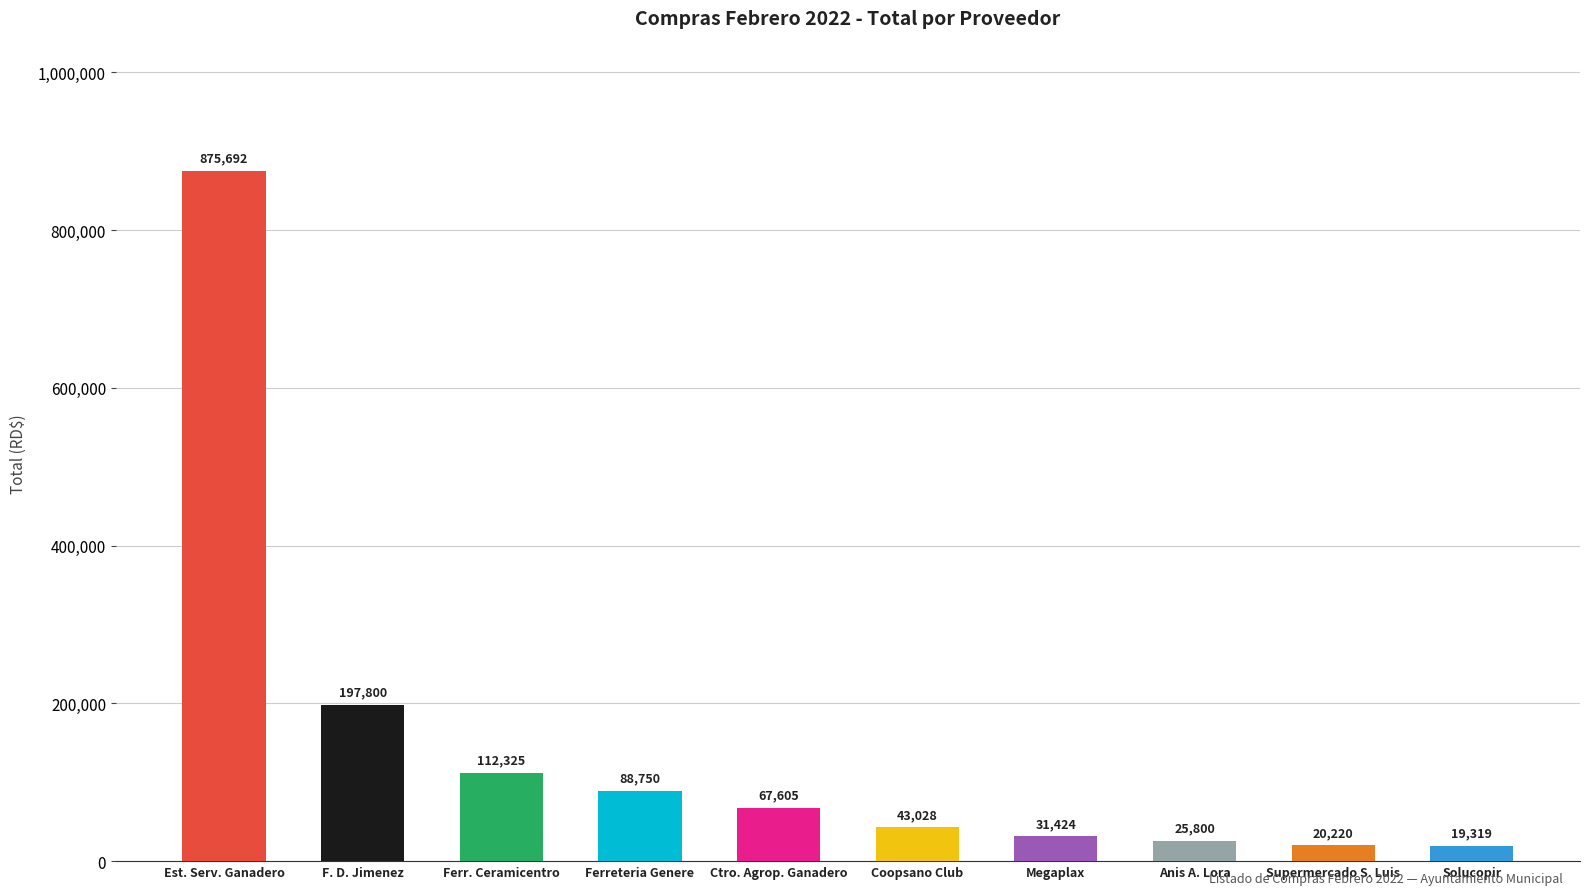

The value at Ferreteria Genere is 88750. True or false?

True